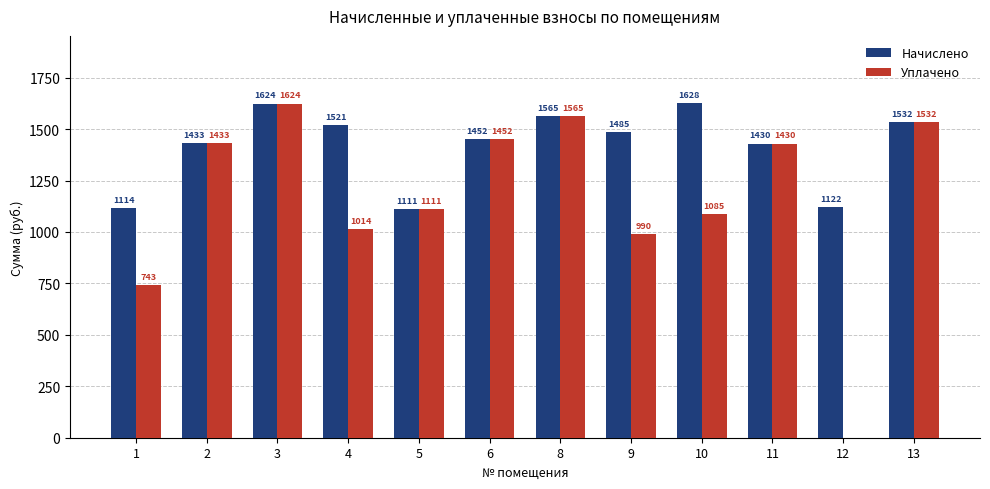

At which category is the sum across all series the highest?

3